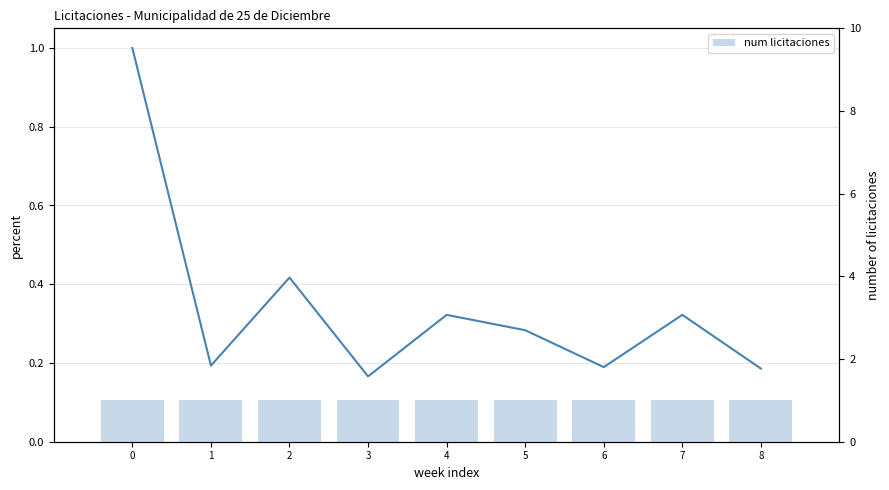

What is the sum of all monto_estimado (normalized) values?

3.1